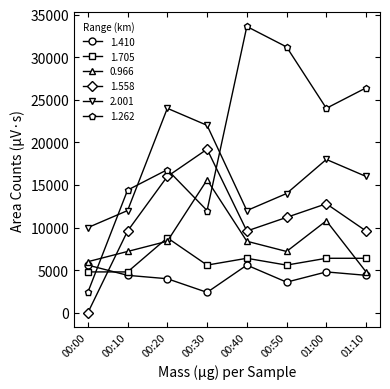

Read the 1.705 value at 01:10.

6400.0